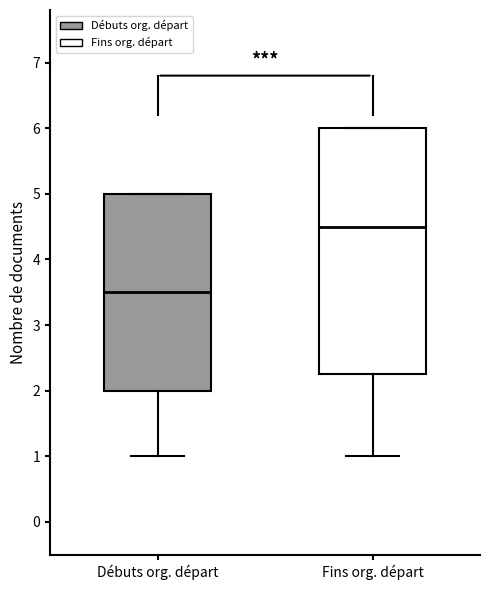

Which box has the highest median line?

Fins org. départ